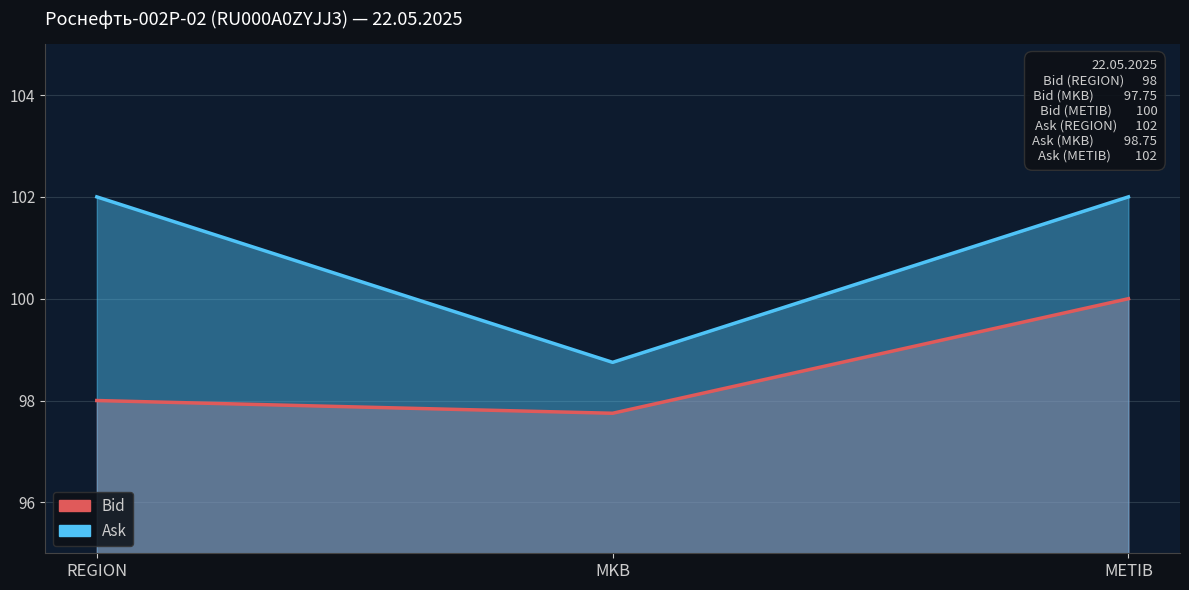

Reading left to right, extract all data points from this chart.

Bid: REGION=98.0	MKB=97.8	METIB=100.0
Ask: REGION=102.0	MKB=98.8	METIB=102.0